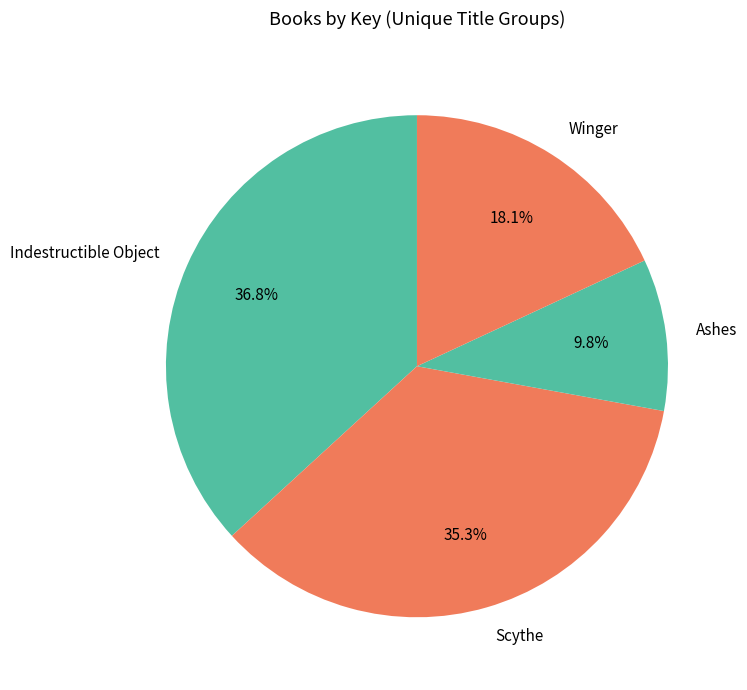

Rank the categories by value from lowest to highest.

Ashes, Winger, Scythe, Indestructible Object